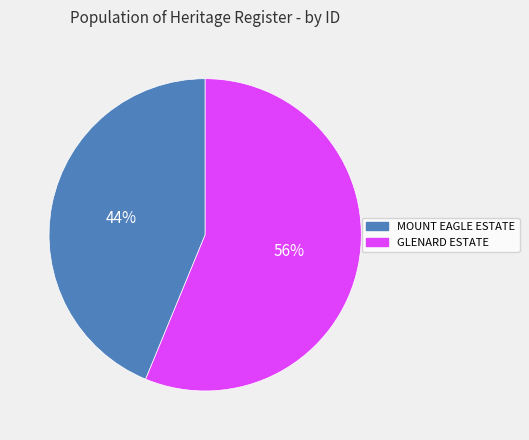

Is it true that MOUNT EAGLE ESTATE is 44% of the pie?

True